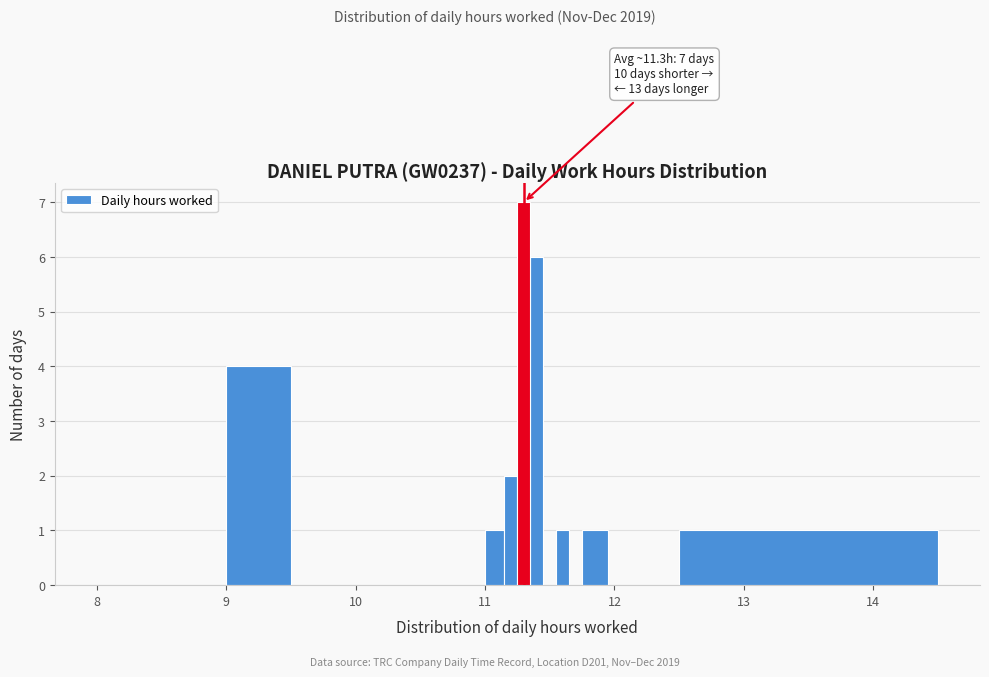

Around what value on the x-axis is the tallest bar? Give the approximate position of its centre, as read against the axis.

11.3